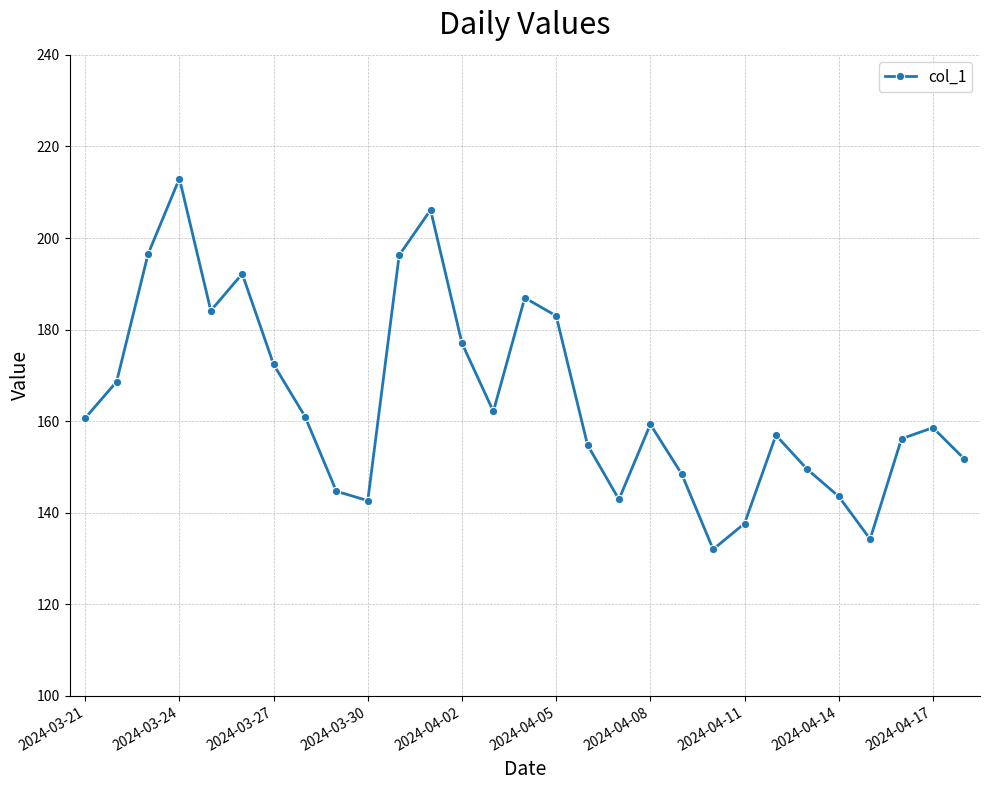

True or false: the data has more than 0 interior local peaks.

True